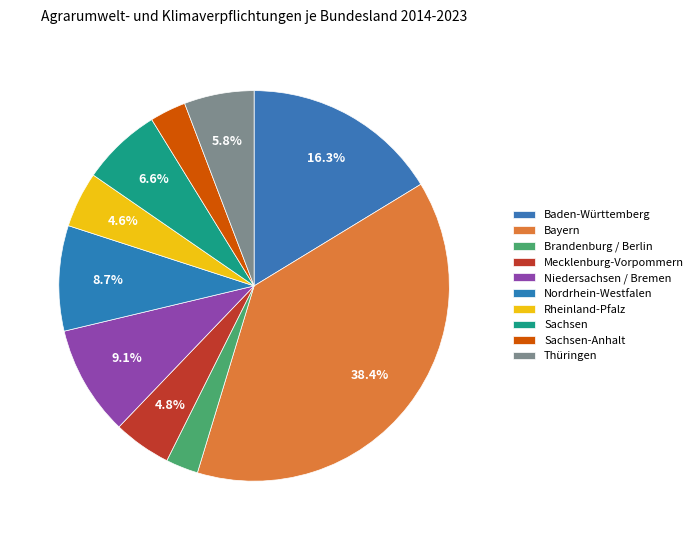

Count the number of slices in the pie.

10